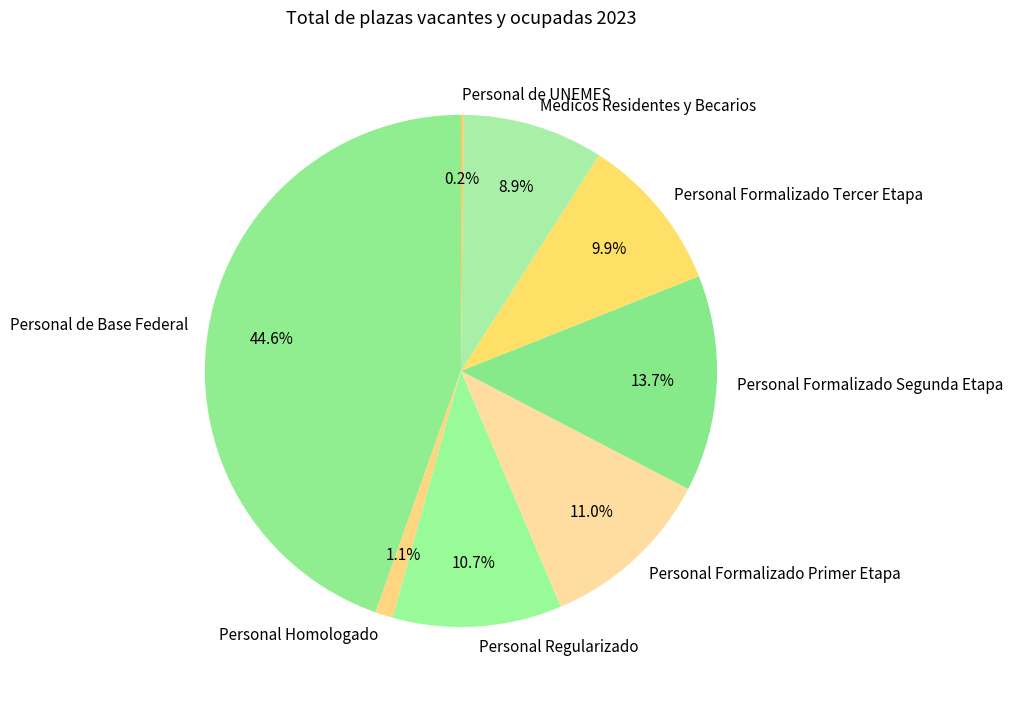

Which has a higher value, Personal de Base Federal or Personal Formalizado Primer Etapa?

Personal de Base Federal